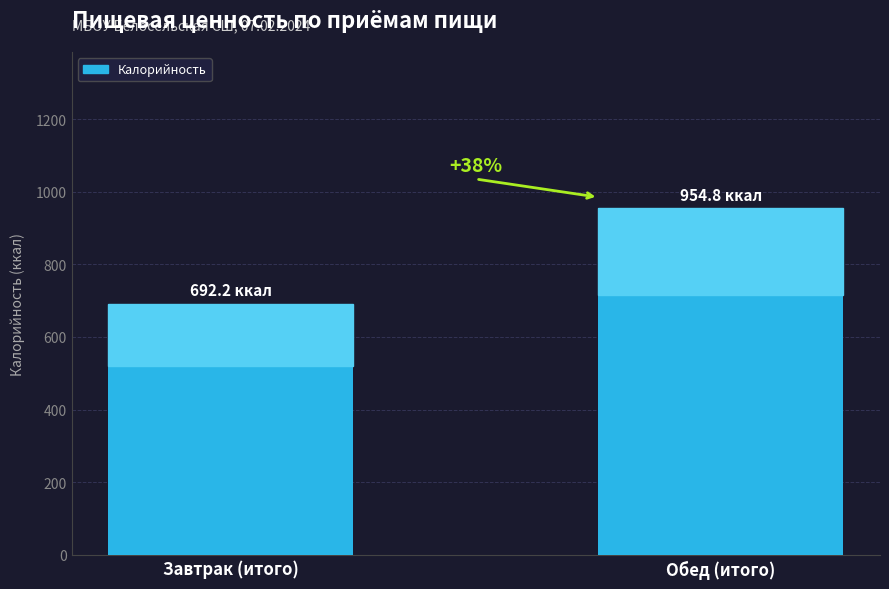

How many bars are there in total?

2